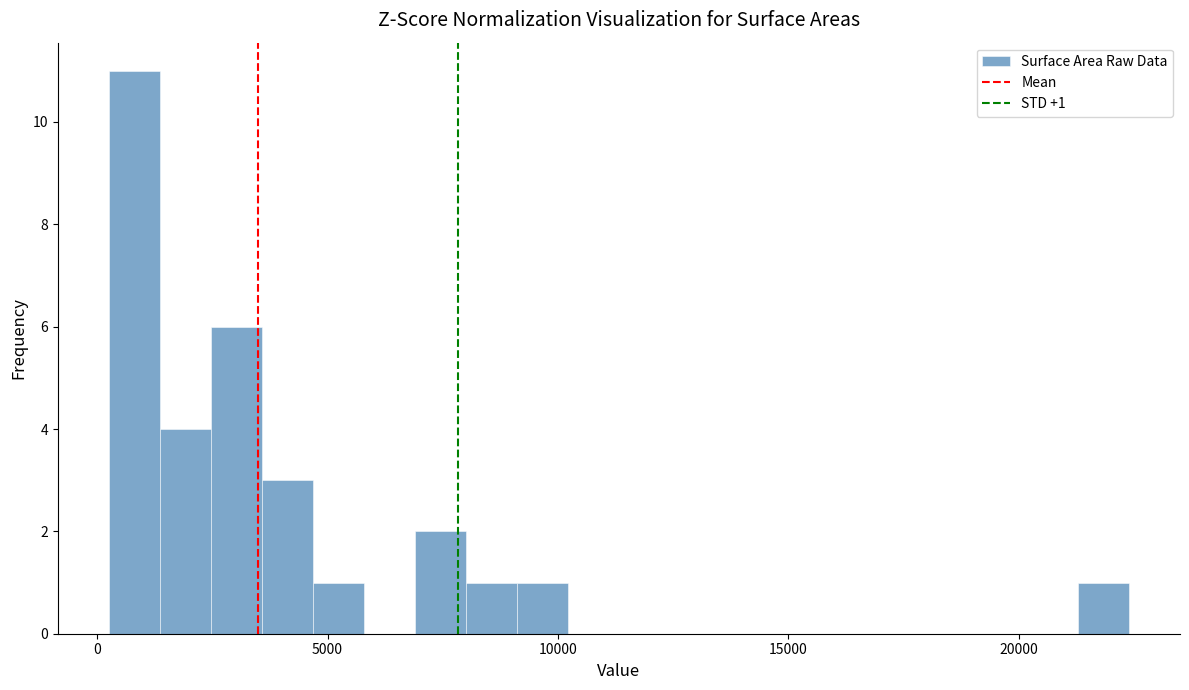

Read against the x-axis, roughly where is the centre of the tallest bar?

1000